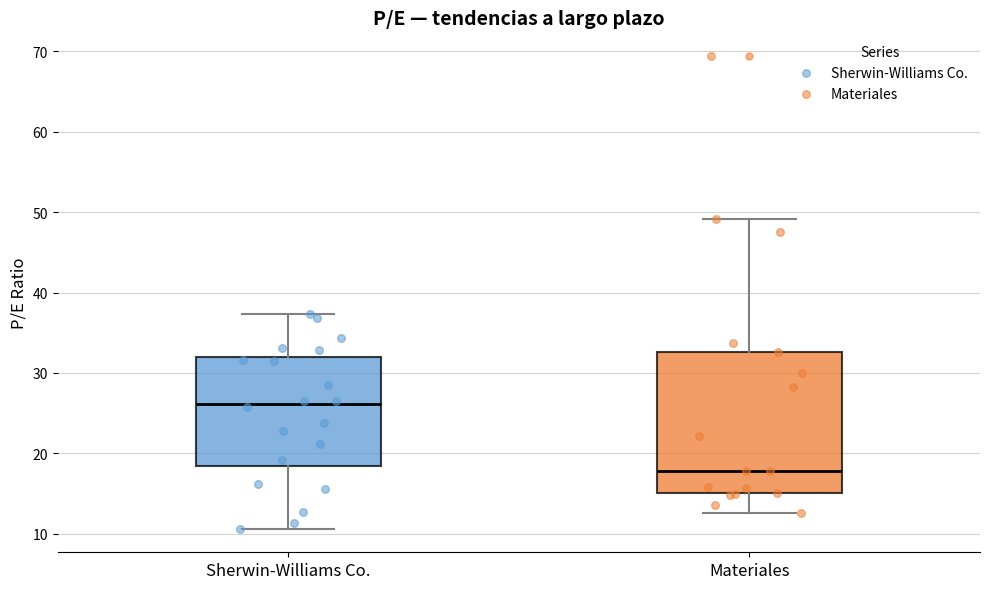

Comparing the boxes themselves (not the whiskers), which one is the tallest?

Materiales